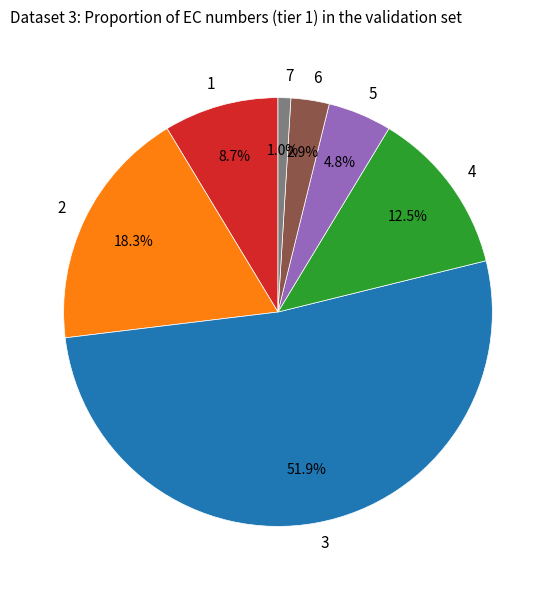

To the nearest percent, what portion does 5 represent?

5%